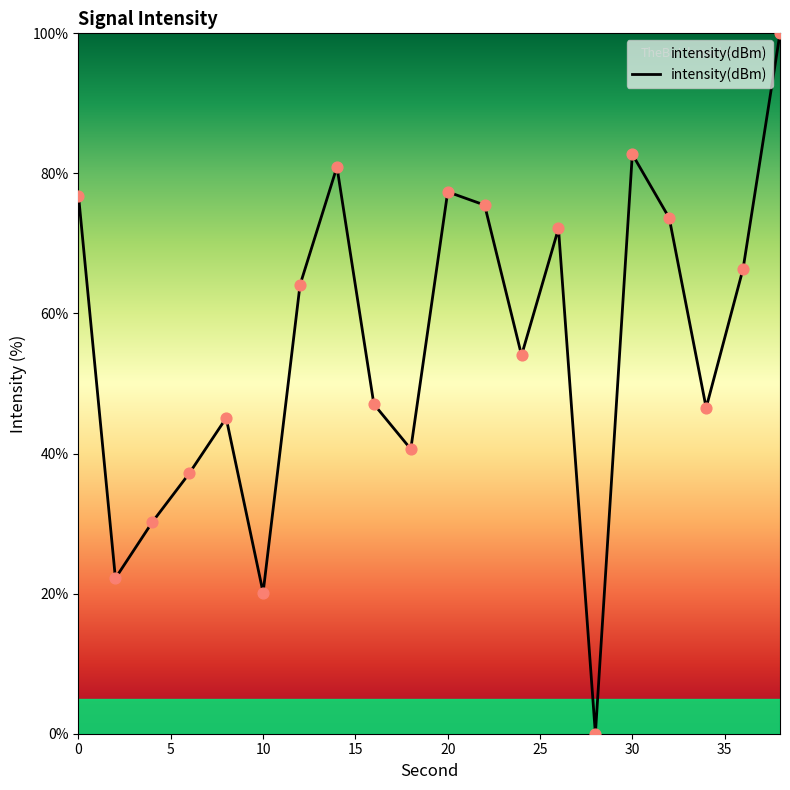

What is the difference between the maximum and minimum values?

100.0